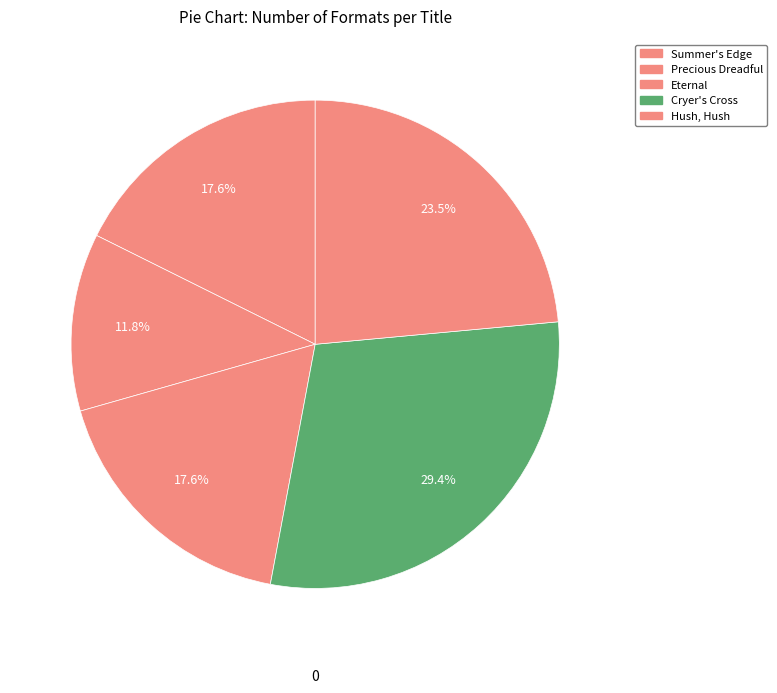

How many slices are in this pie chart?

5